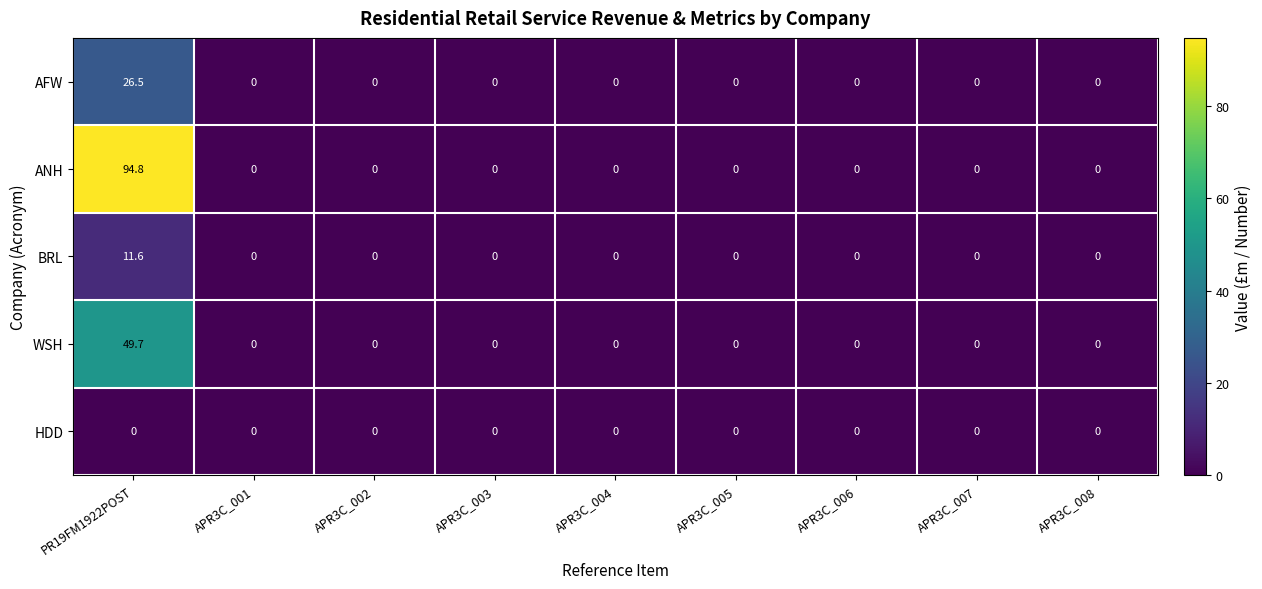

What is the greatest value displayed?

94.8